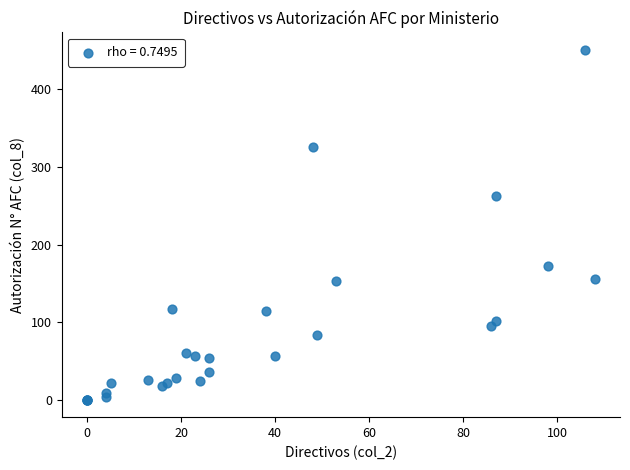

What Y value in the scatter plot is closest to 225?

262